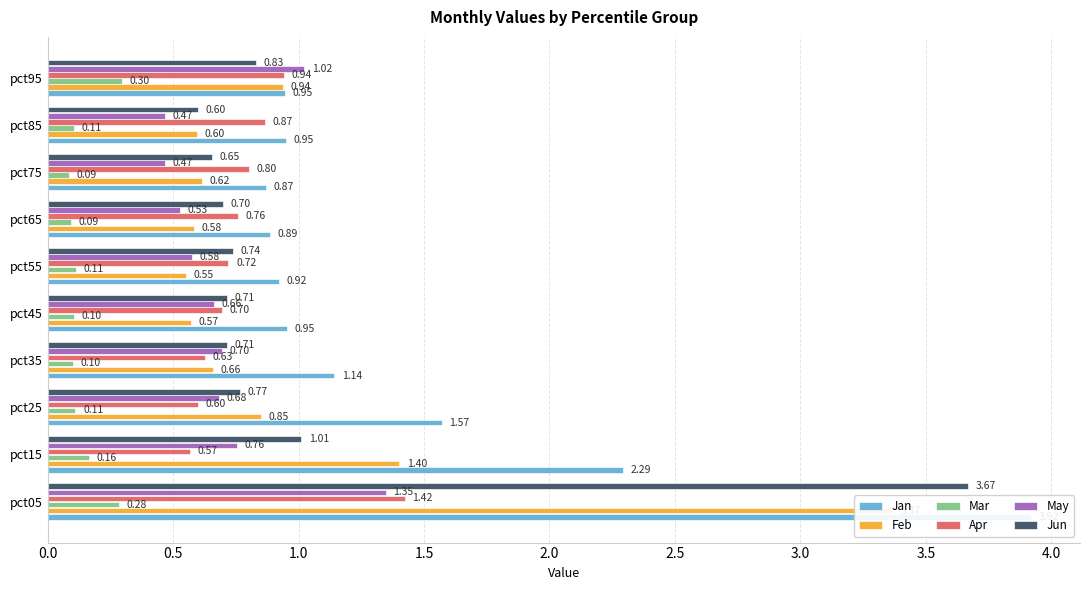

What is the difference between the second highest and second lowest values in the Apr series?

0.3